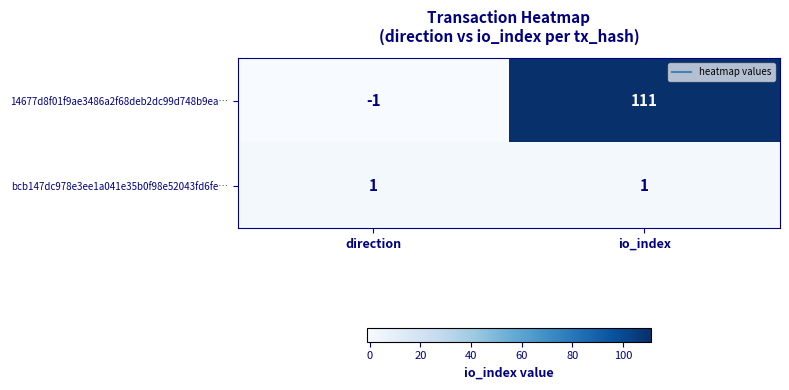

What is the spread (max minus min) of values at direction?

2